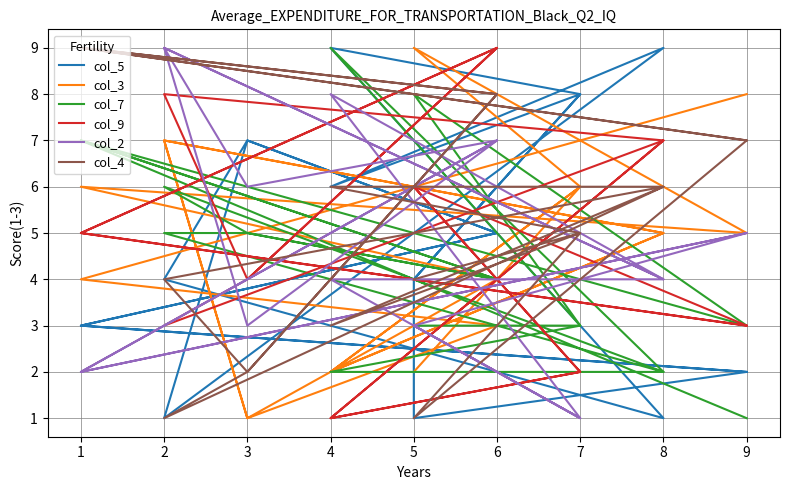

Does the chart display data point markers on the line(s)?

No